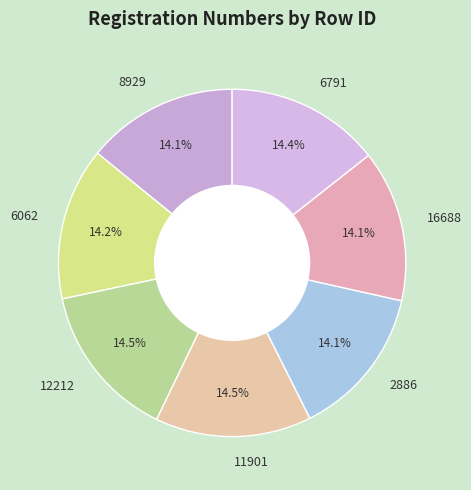

How many segments does this pie chart have?

7